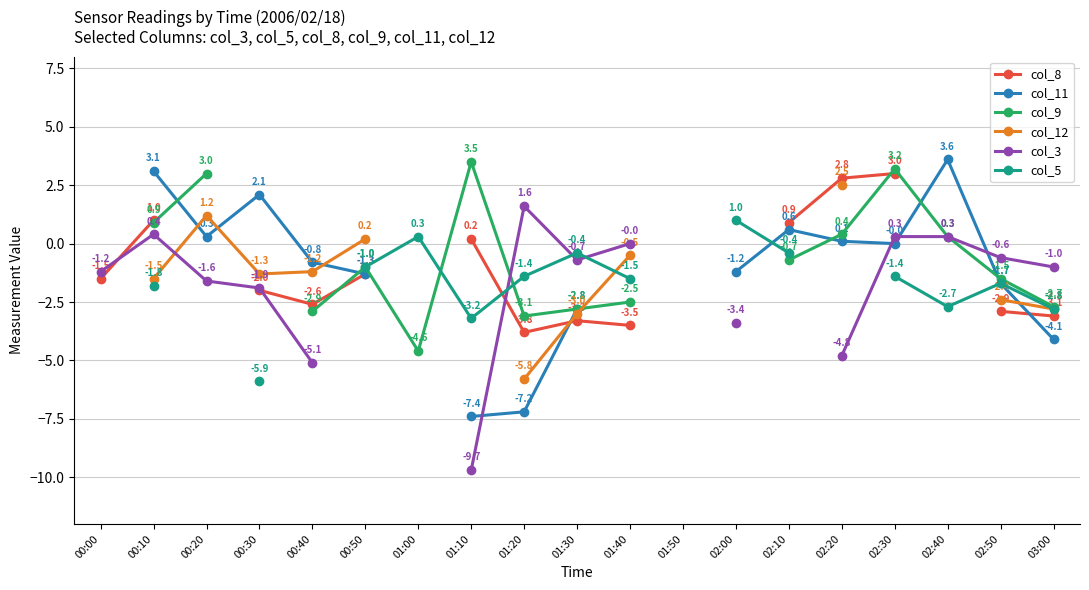

Which series changed the most between 00:30 and 02:10?

col_5